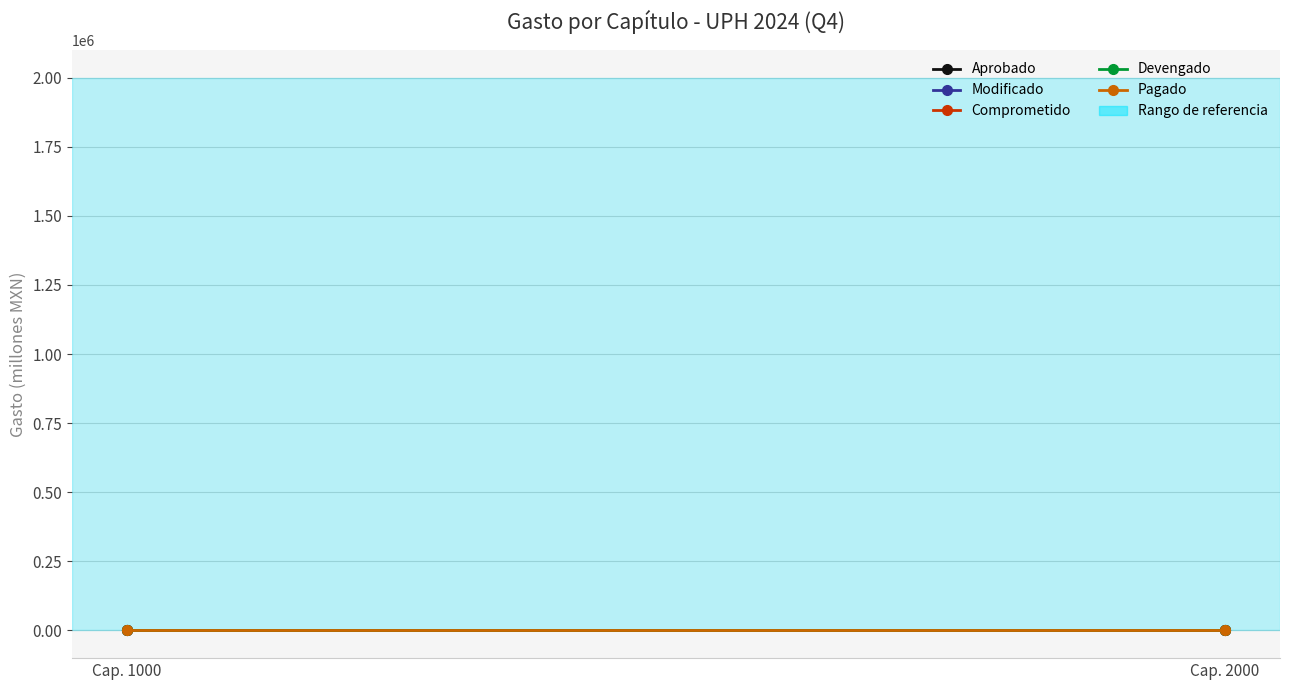

Where is Modificado nearest to the value 11?

Cap. 2000